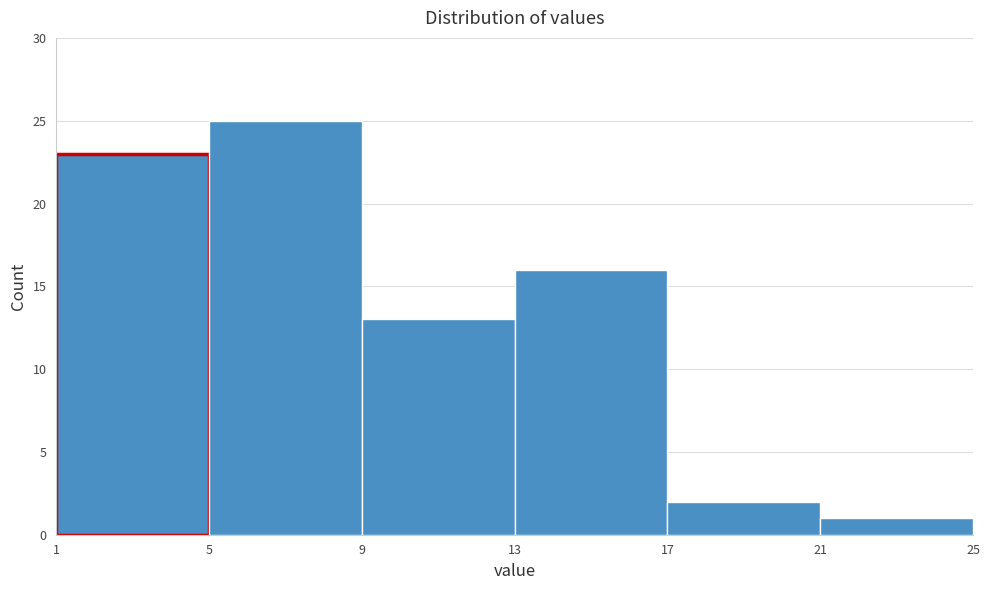

Reading left to right, transcribe this chart: for each bar, give the range it covers on the x-axis and its height. The values are not printed on the chart, so give them approximately, as read against the axis.

1 to 5: 23
5 to 9: 25
9 to 13: 13
13 to 17: 16
17 to 21: 2
21 to 25: 1